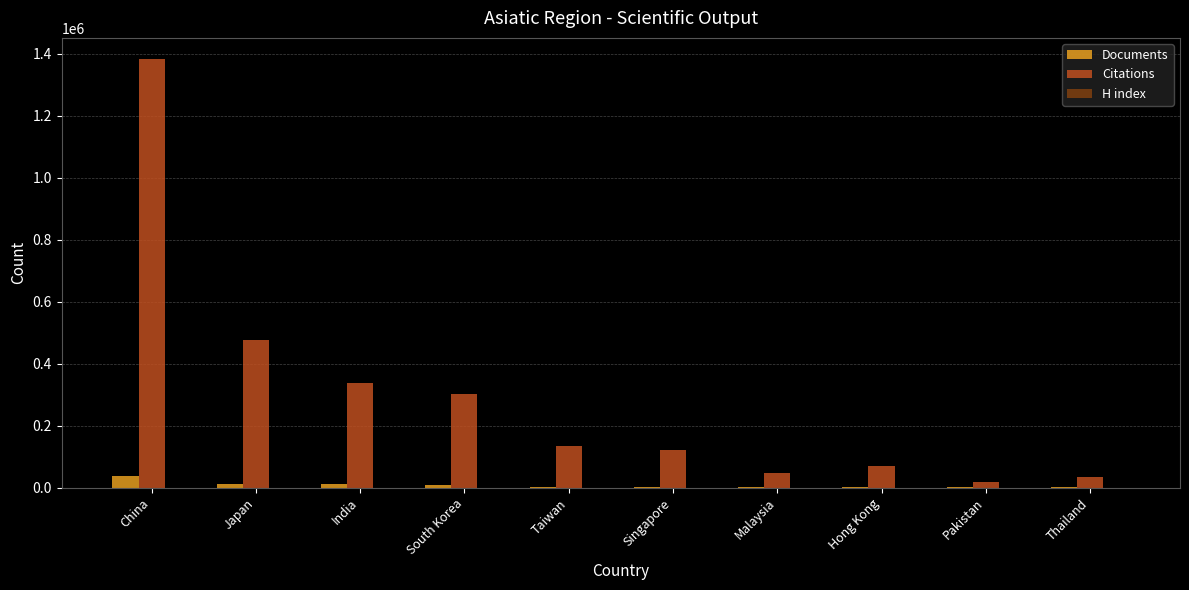

Does the chart contain stacked bars?

No